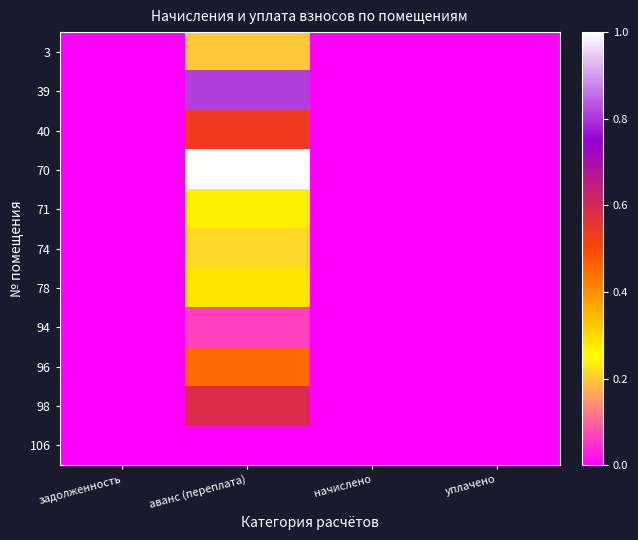

Reading right to left, what are all the values shown in this chart?

3: уплачено=0.0	начислено=0.0	аванс (переплата)=0.2	задолженность=0.0
39: уплачено=0.0	начислено=0.0	аванс (переплата)=0.8	задолженность=0.0
40: уплачено=0.0	начислено=0.0	аванс (переплата)=0.5	задолженность=0.0
70: уплачено=0.0	начислено=0.0	аванс (переплата)=1.0	задолженность=0.0
71: уплачено=0.0	начислено=0.0	аванс (переплата)=0.3	задолженность=0.0
74: уплачено=0.0	начислено=0.0	аванс (переплата)=0.2	задолженность=0.0
78: уплачено=0.0	начислено=0.0	аванс (переплата)=0.3	задолженность=0.0
94: уплачено=0.0	начислено=0.0	аванс (переплата)=0.1	задолженность=0.0
96: уплачено=0.0	начислено=0.0	аванс (переплата)=0.5	задолженность=0.0
98: уплачено=0.0	начислено=0.0	аванс (переплата)=0.6	задолженность=0.0
106: уплачено=0.0	начислено=0.0	аванс (переплата)=0.0	задолженность=0.0